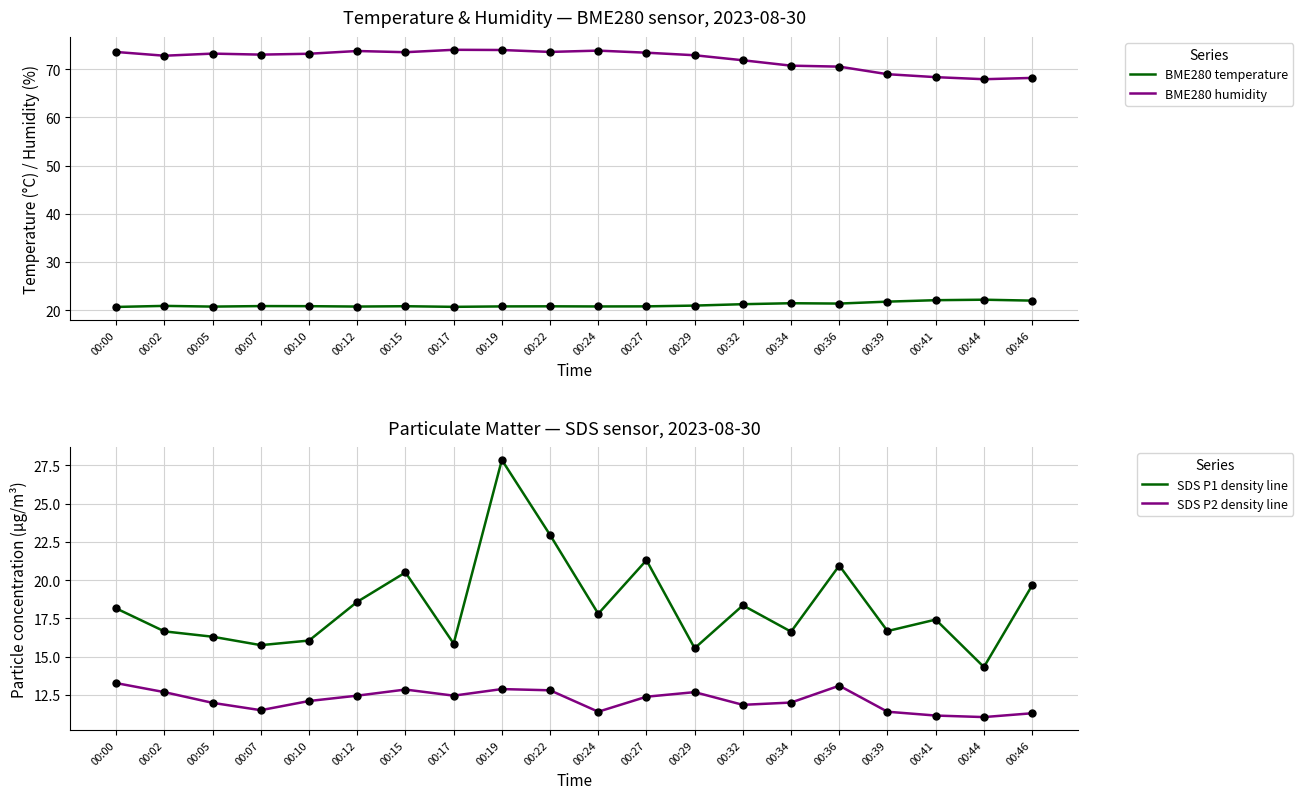

Between 00:10 and 00:22, which series saw the biggest shift?

SDS P1 density line